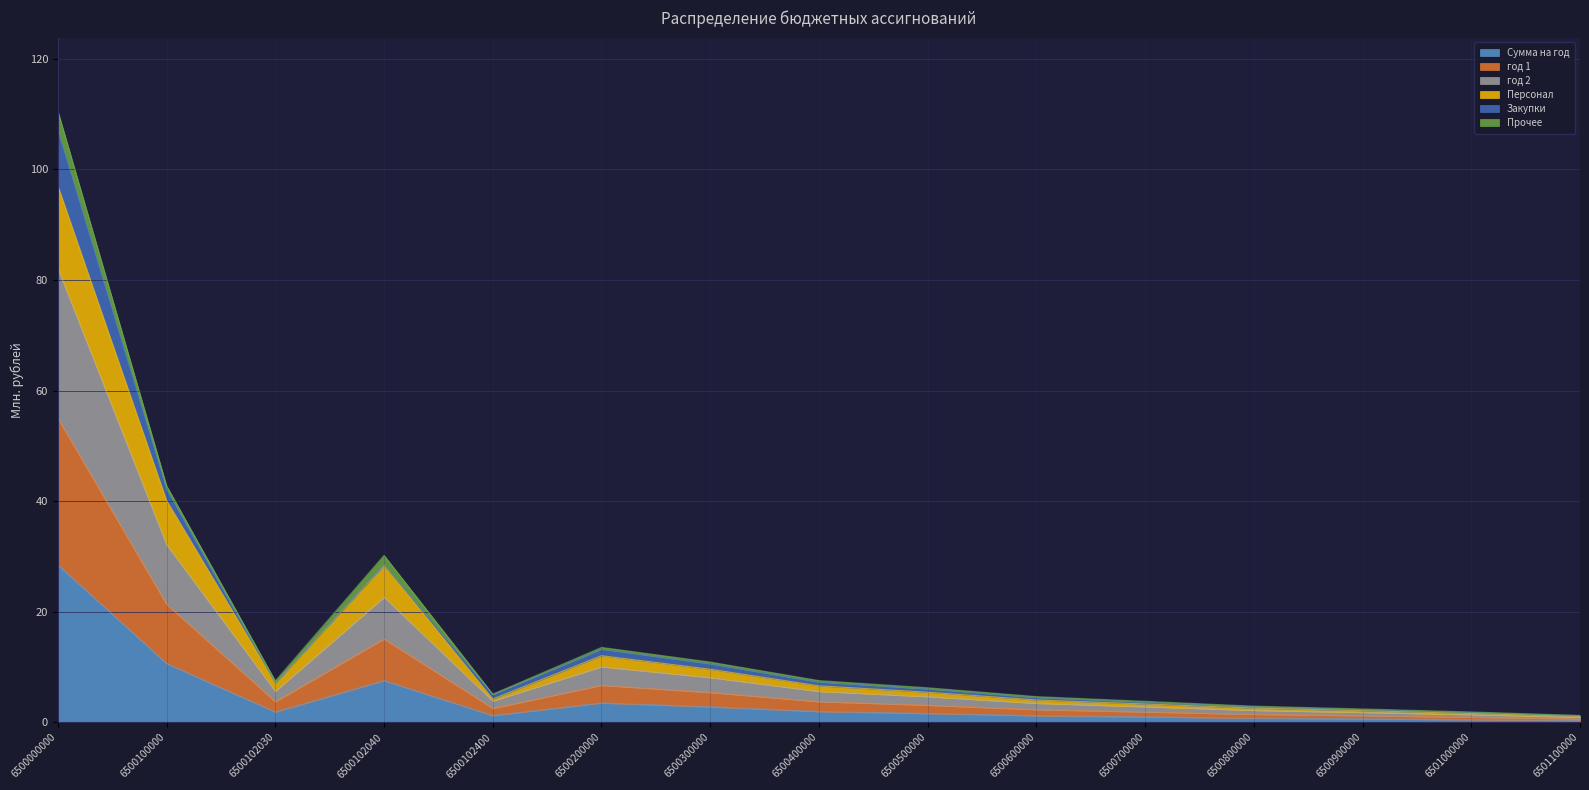

The value of Сумма на год at 6500300000 is 2.8. True or false?

True